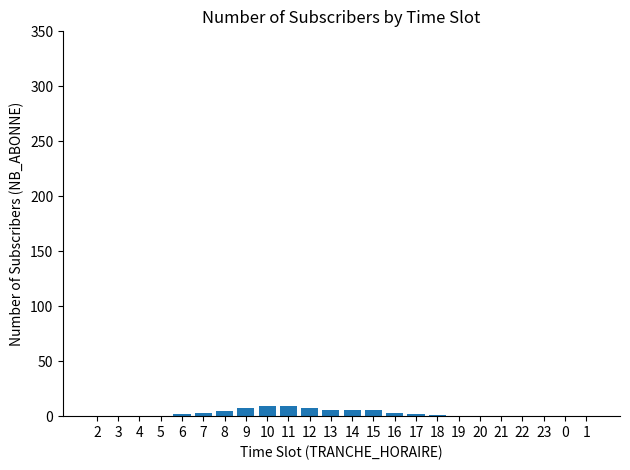

Between 23 and 12, which is larger?

12